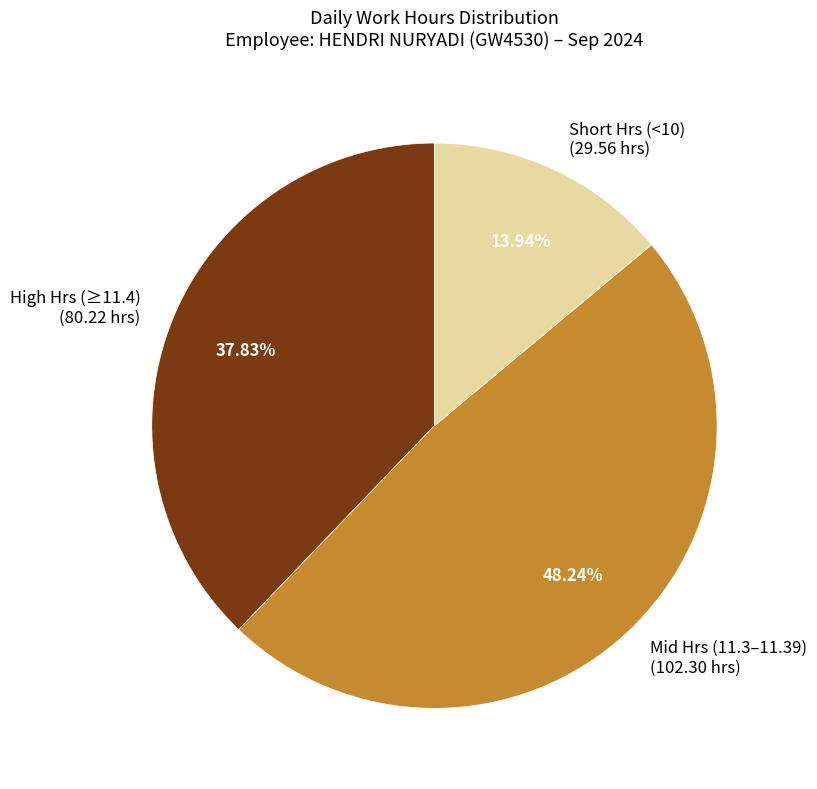

Is there a majority slice in this chart?

No